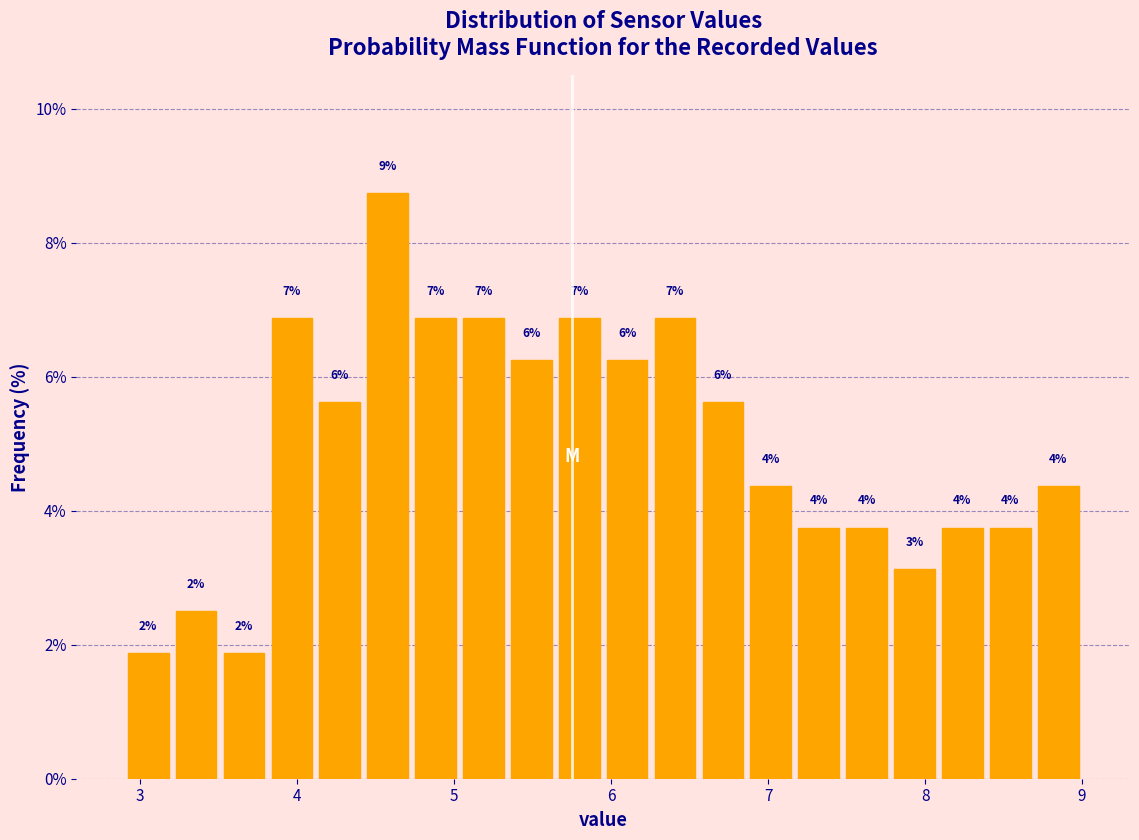

Read against the x-axis, roughly where is the centre of the tallest bar?

4.6